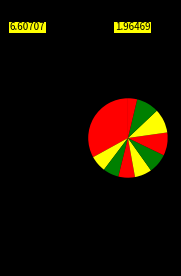

How many segments does this pie chart have?

10